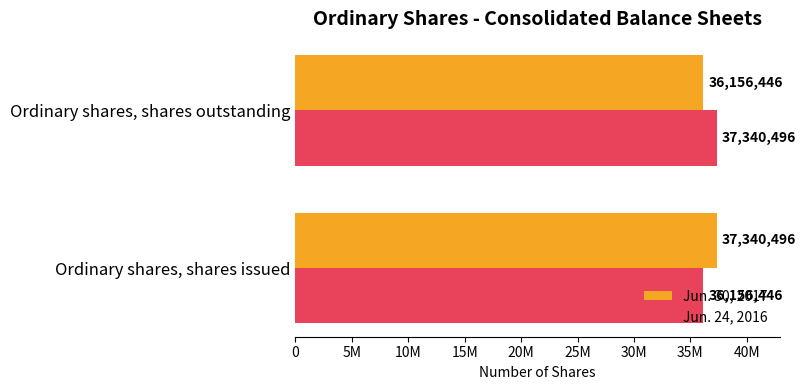

Count the Jun. 24, 2016 values in the range 36156446 to 37340496.

2